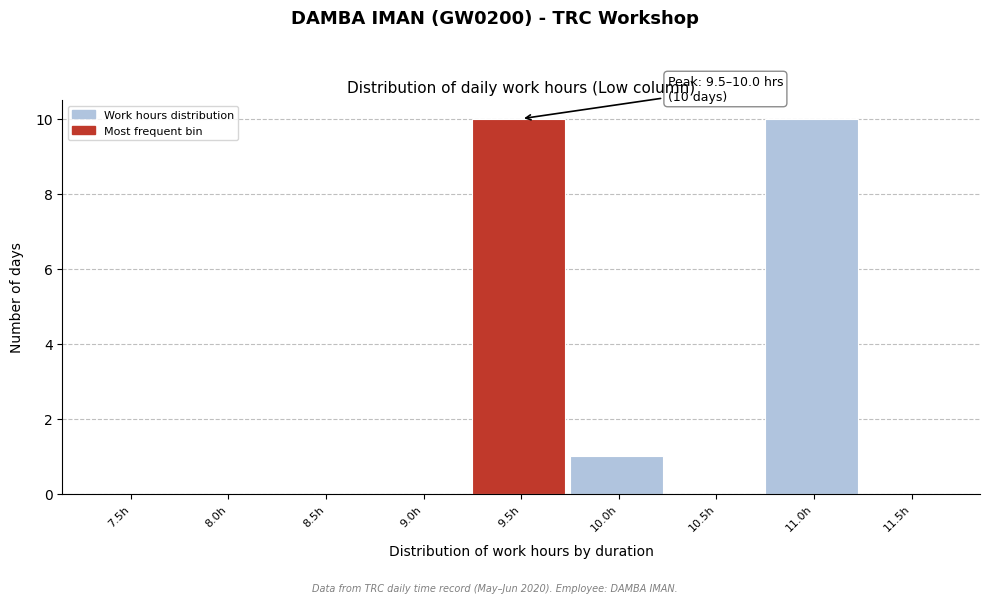

Reading left to right, what are all the values shown in this chart?

7.5h=0	8.0h=0	8.5h=0	9.0h=0	9.5h=10	10.0h=1	10.5h=0	11.0h=10	11.5h=0